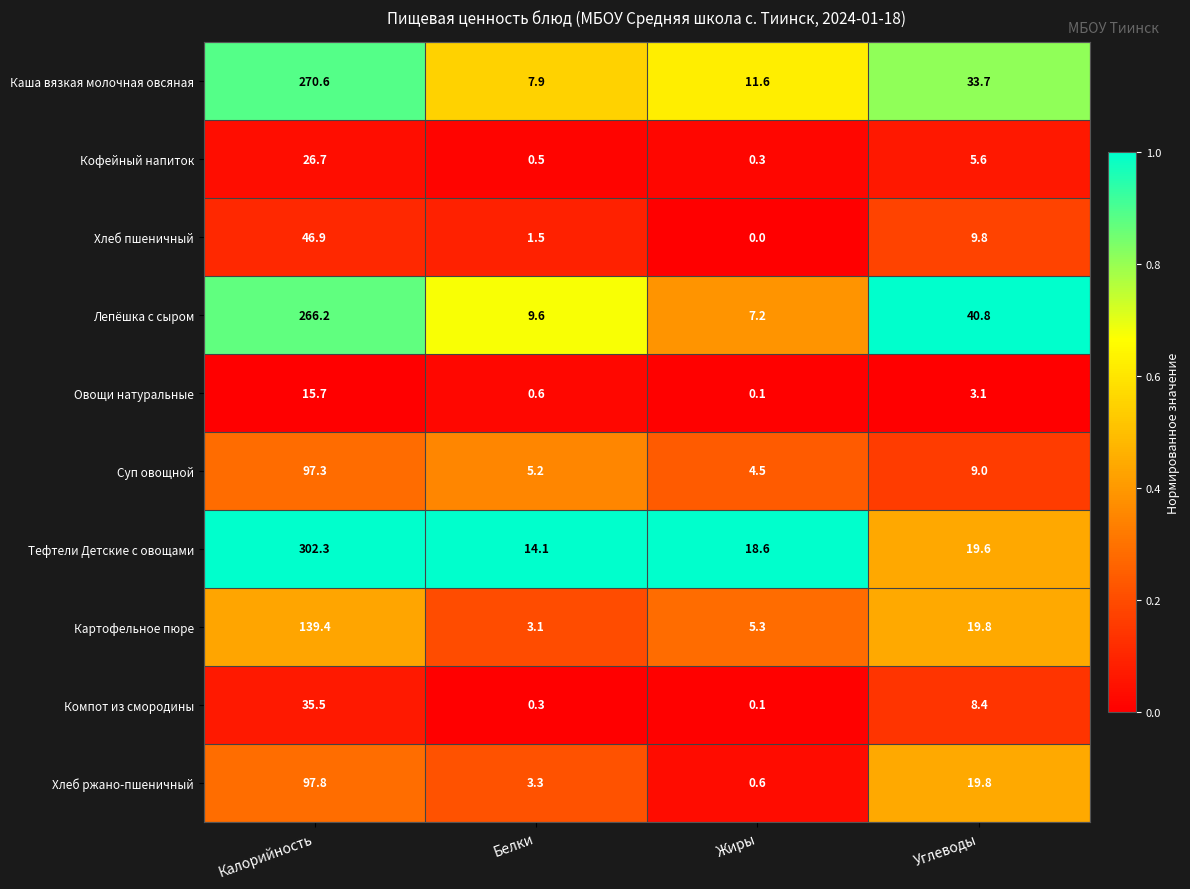

What is the maximum value shown in the chart?

302.3